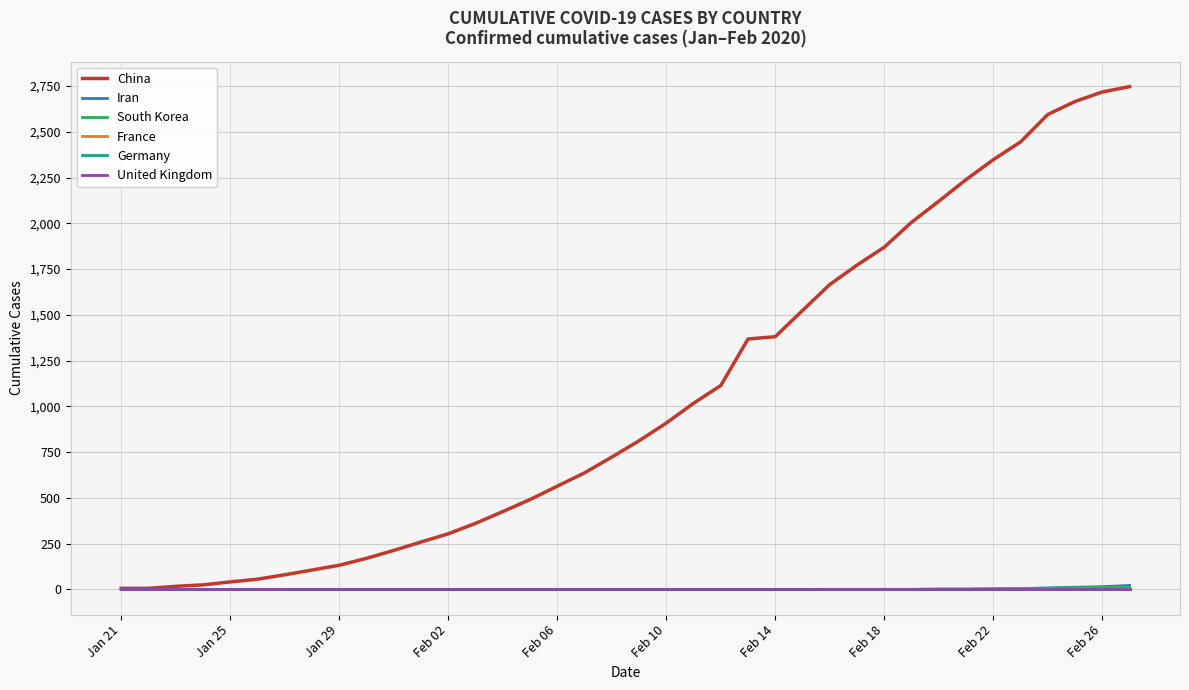

Does the chart display data point markers on the line(s)?

No